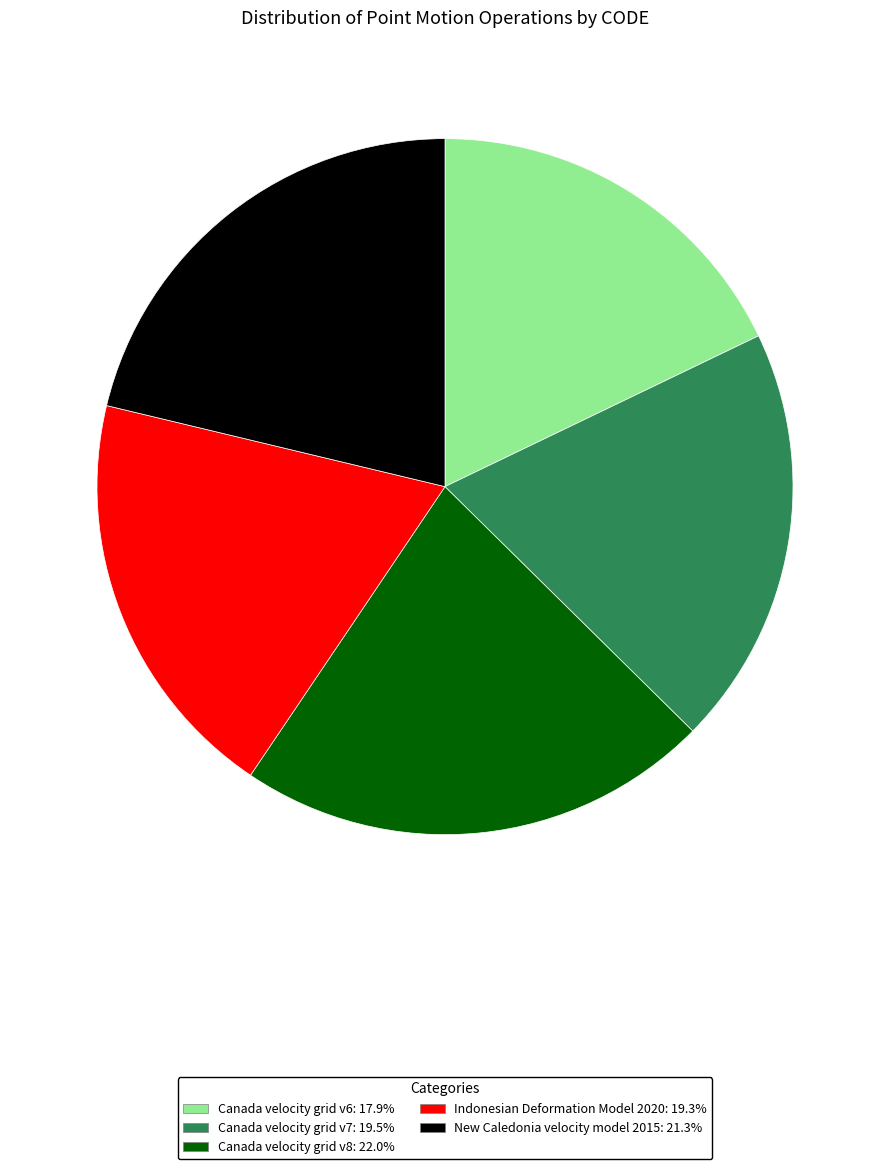

The New Caledonia velocity model 2015 slice represents 21% of the pie. True or false?

True